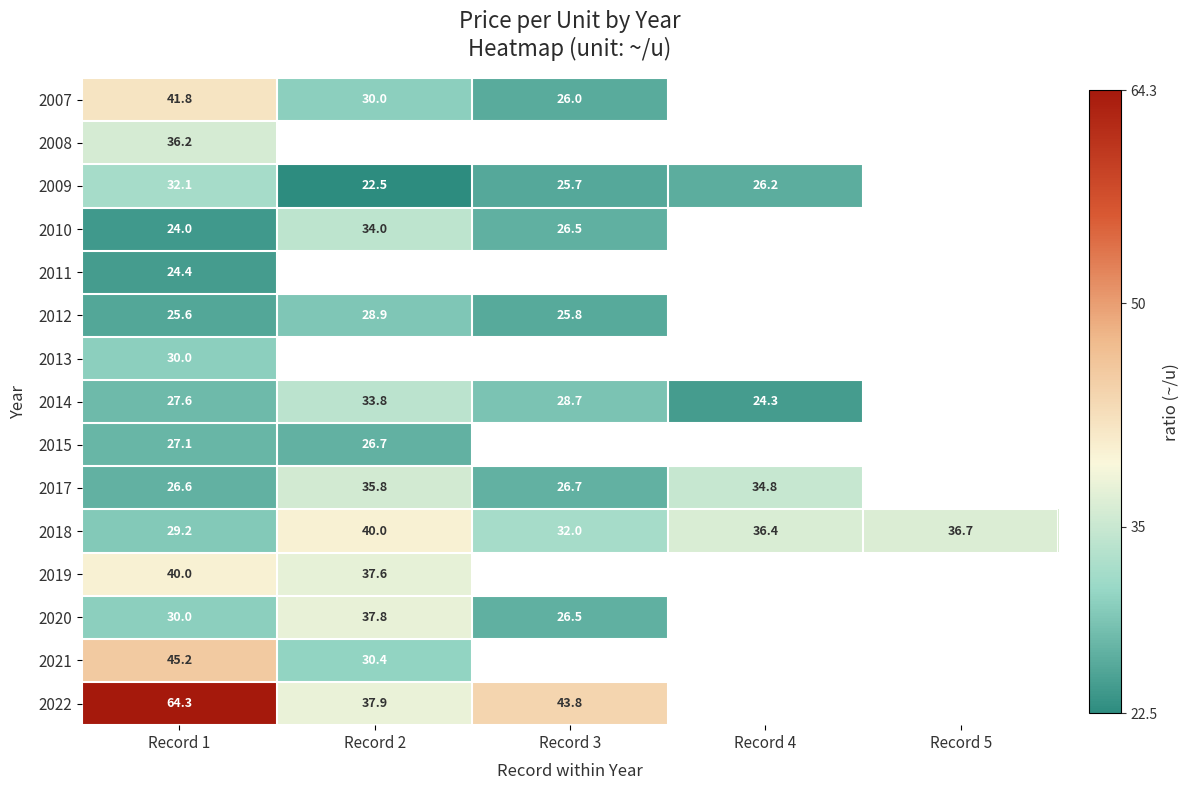

List the labels in order of 2014 value, smallest first.

Record 4, Record 1, Record 3, Record 2, Record 5